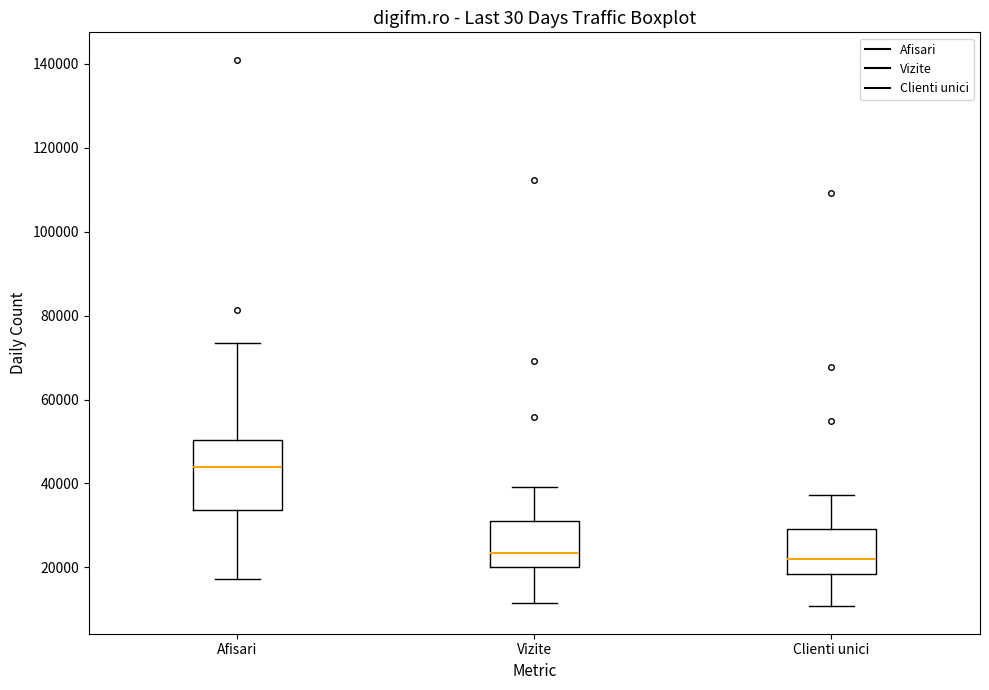

Reading left to right, read every box against the y-axis: the position of its median line, the range the box covers, and the ends of its whiskers. The values are not printed on the chart, so give them approximately, as read against the axis.

Afisari: median 44000, box 34000 to 50000, whiskers 18000 to 74000
Vizite: median 24000, box 20000 to 32000, whiskers 12000 to 40000
Clienti unici: median 22000, box 18000 to 30000, whiskers 10000 to 38000